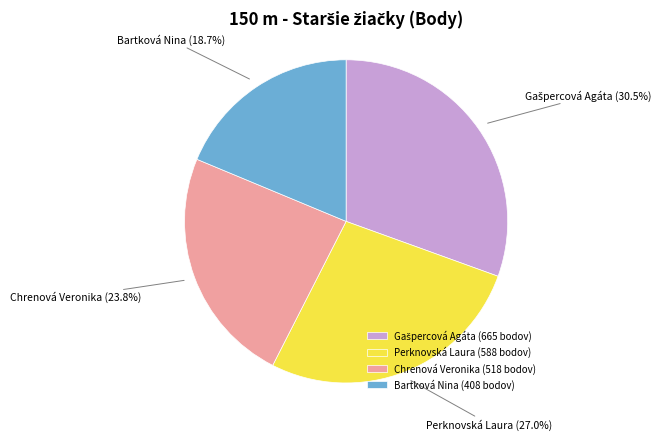

How many slices are in this pie chart?

4